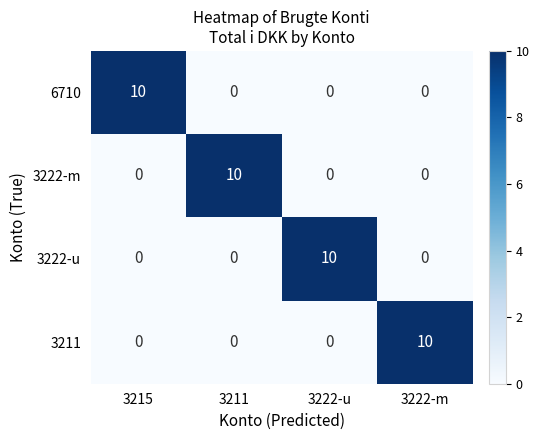

What is the spread (max minus min) of values at 3215?

10